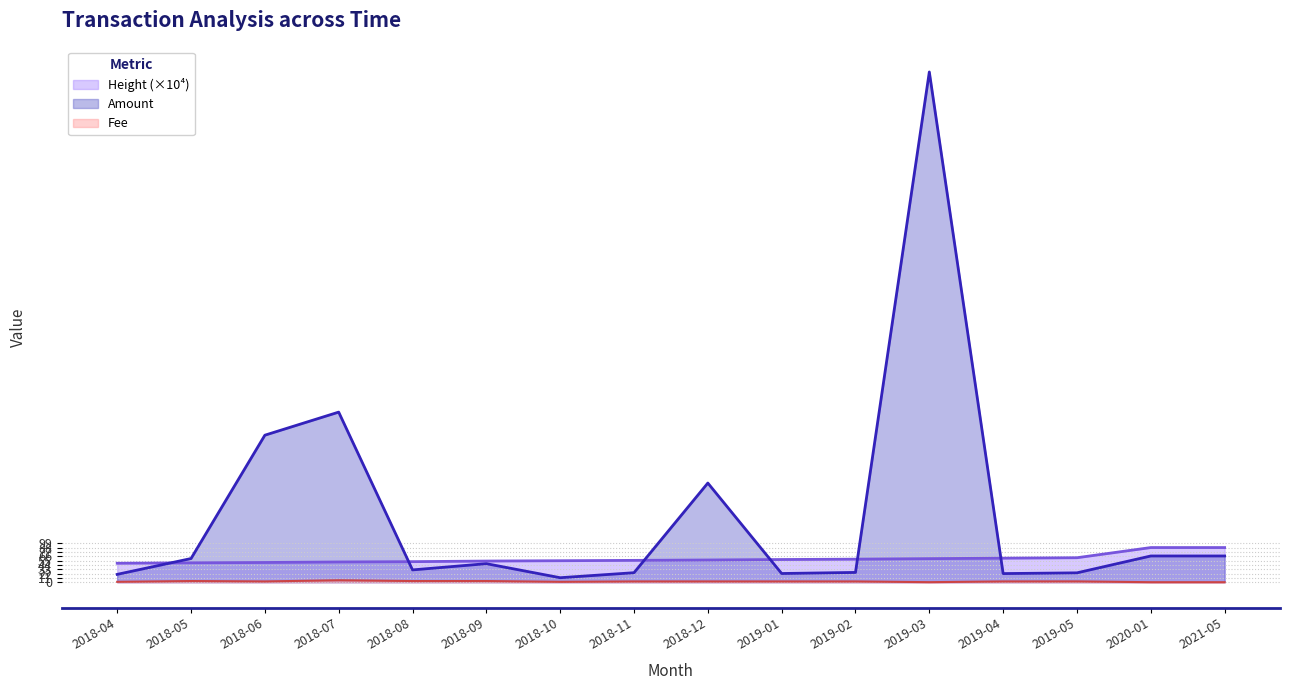

What is the difference between the maximum and minimum values in the Amount series?

1290.5